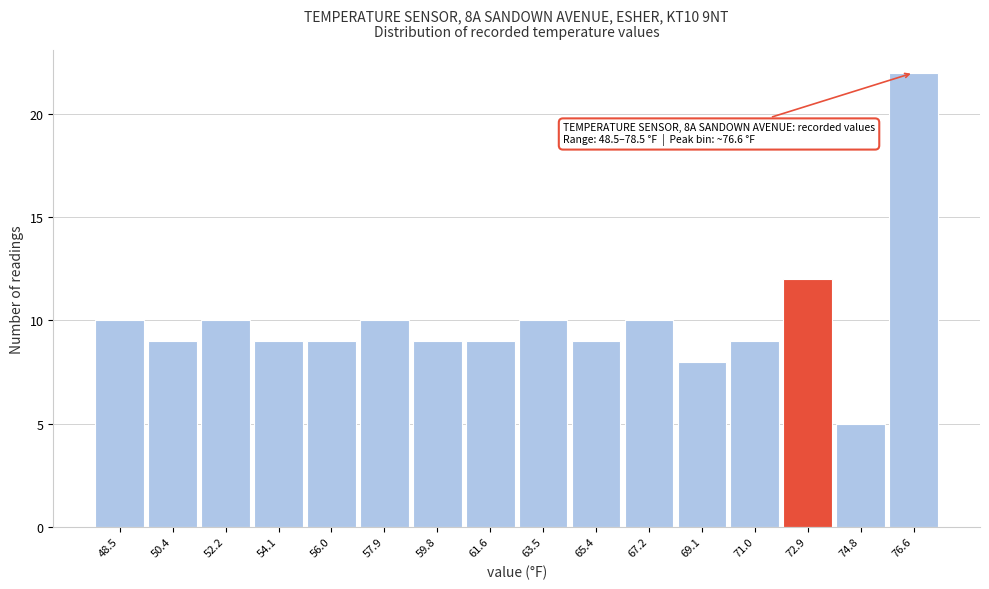

Reading left to right, what are all the values shown in this chart?

48.5=10	50.4=9	52.2=10	54.1=9	56.0=9	57.9=10	59.8=9	61.6=9	63.5=10	65.4=9	67.2=10	69.1=8	71.0=9	72.9=12	74.8=5	76.6=22